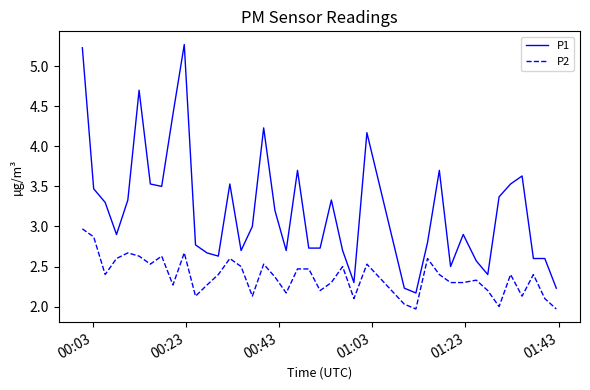

Which series has the largest total across all categories?

P1